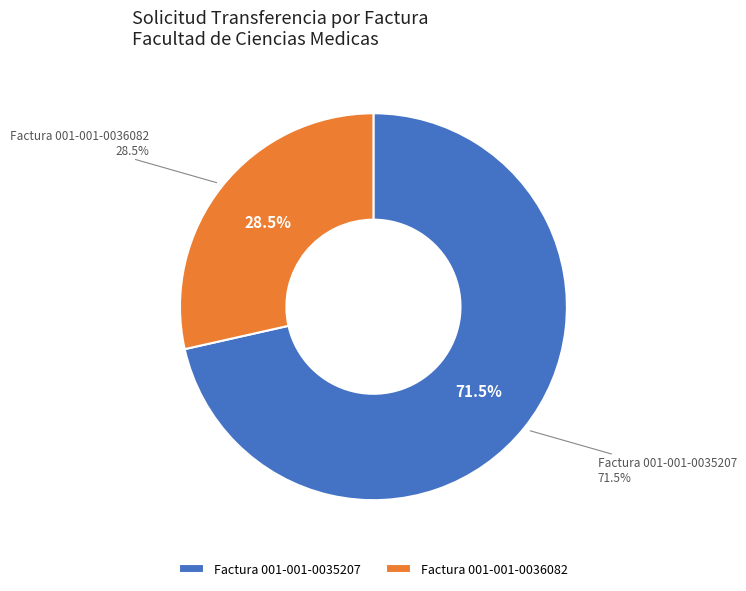

Do Factura 001-001-0035207 and Factura 001-001-0036082 together represent more than half of the pie?

Yes